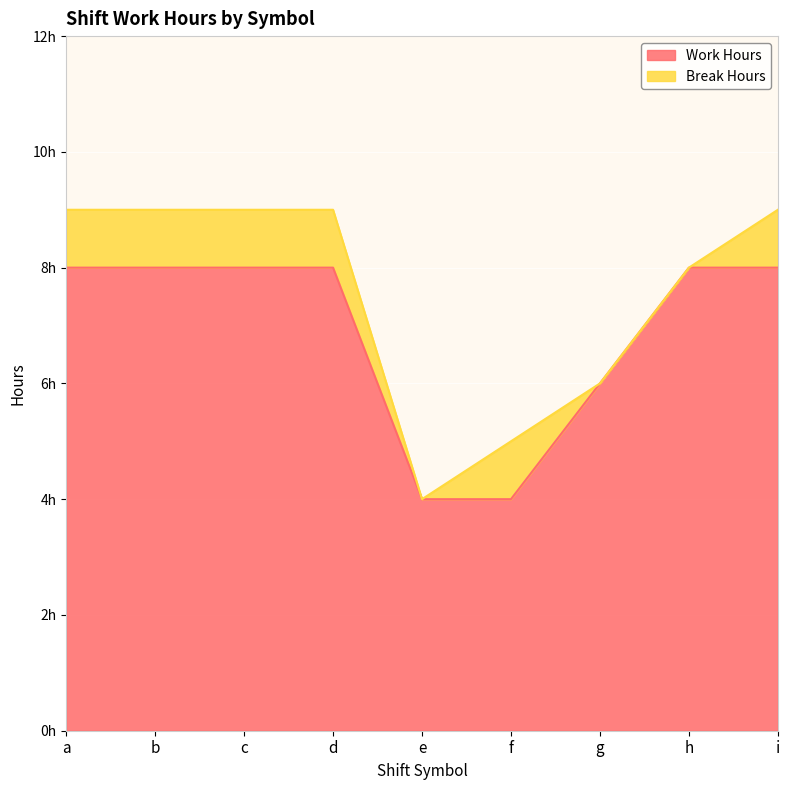

Does the chart display data point markers on the line(s)?

No